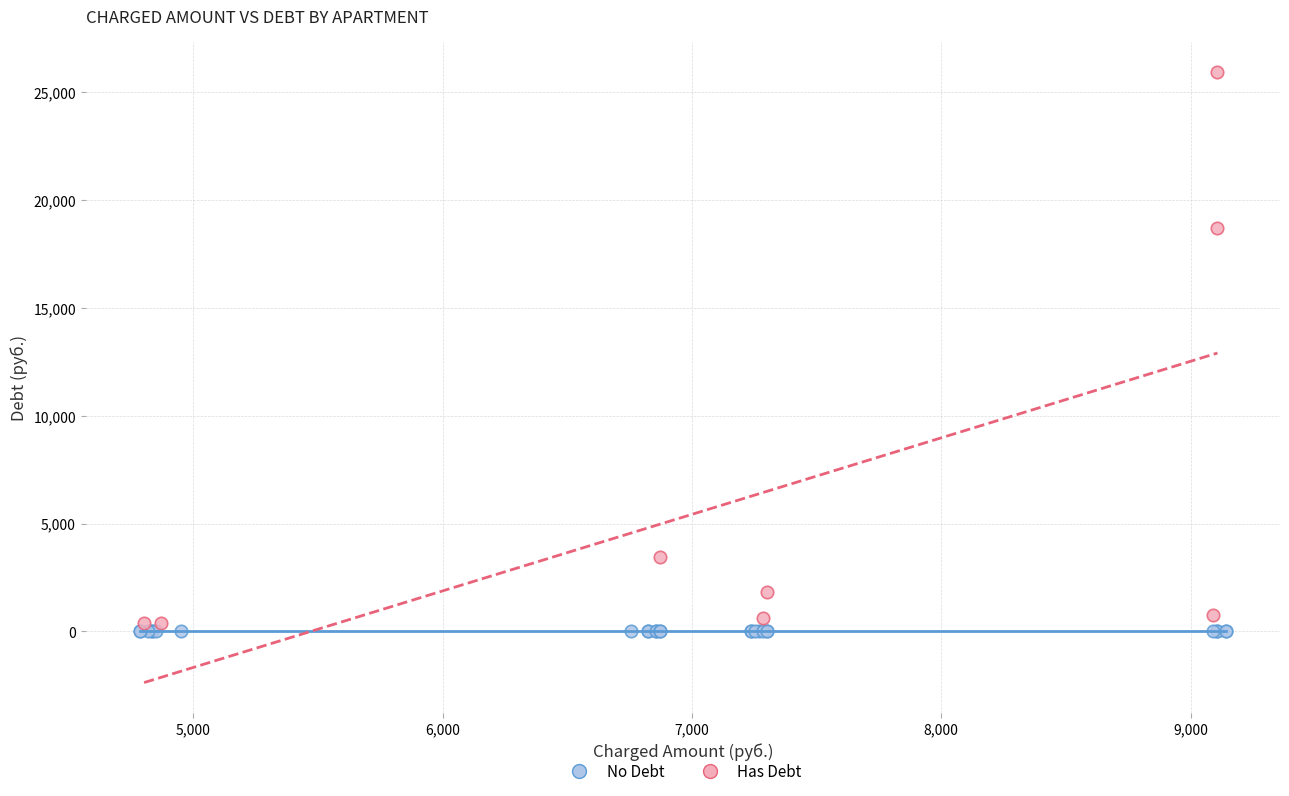

Which series reaches the minimum Y coordinate?

No Debt